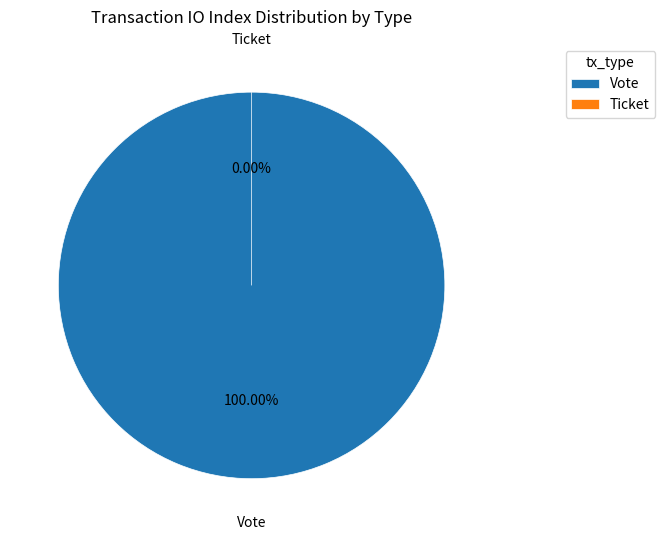

How many segments does this pie chart have?

2